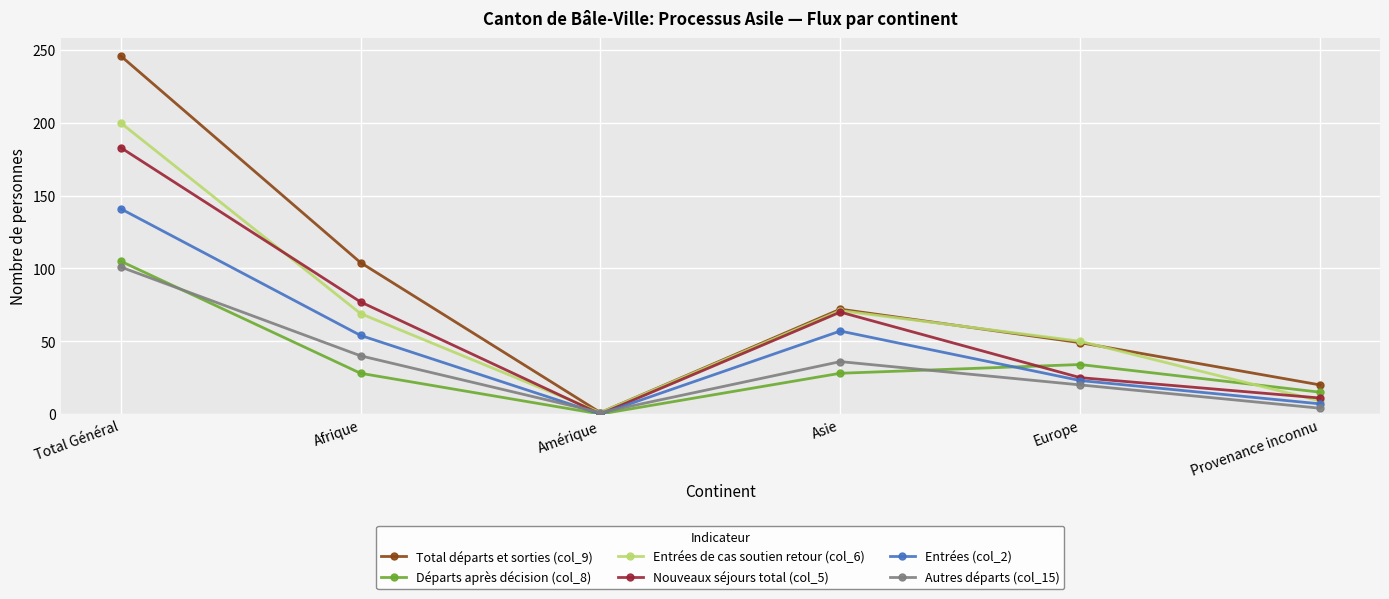

The Total départs et sorties (col_9) series shows 36 at Provenance inconnu. True or false?

False